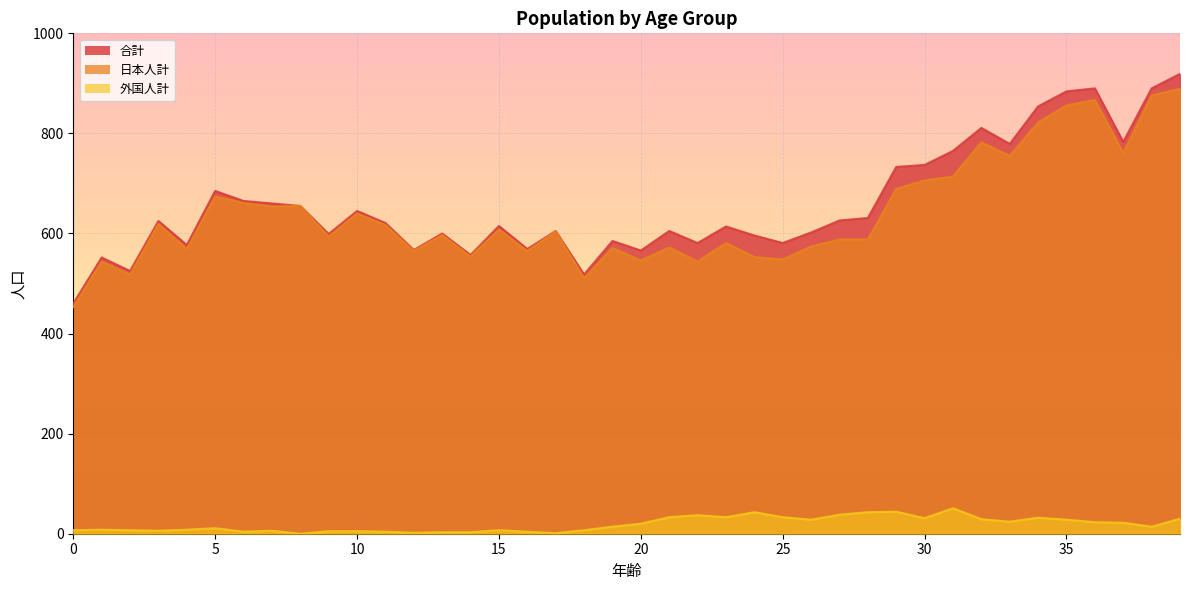

What is the difference between the maximum and second lowest values in the 日本人計 series?

378